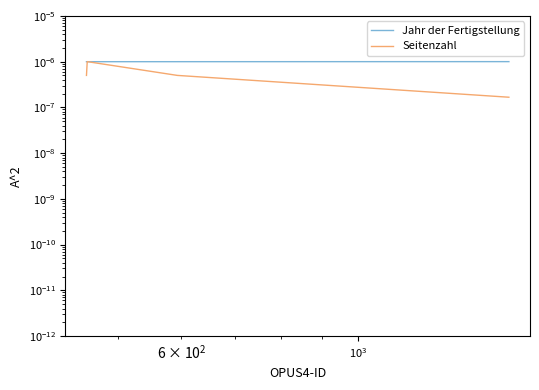

Rank the series by their average value, from highest to lowest.

Jahr der Fertigstellung, Seitenzahl